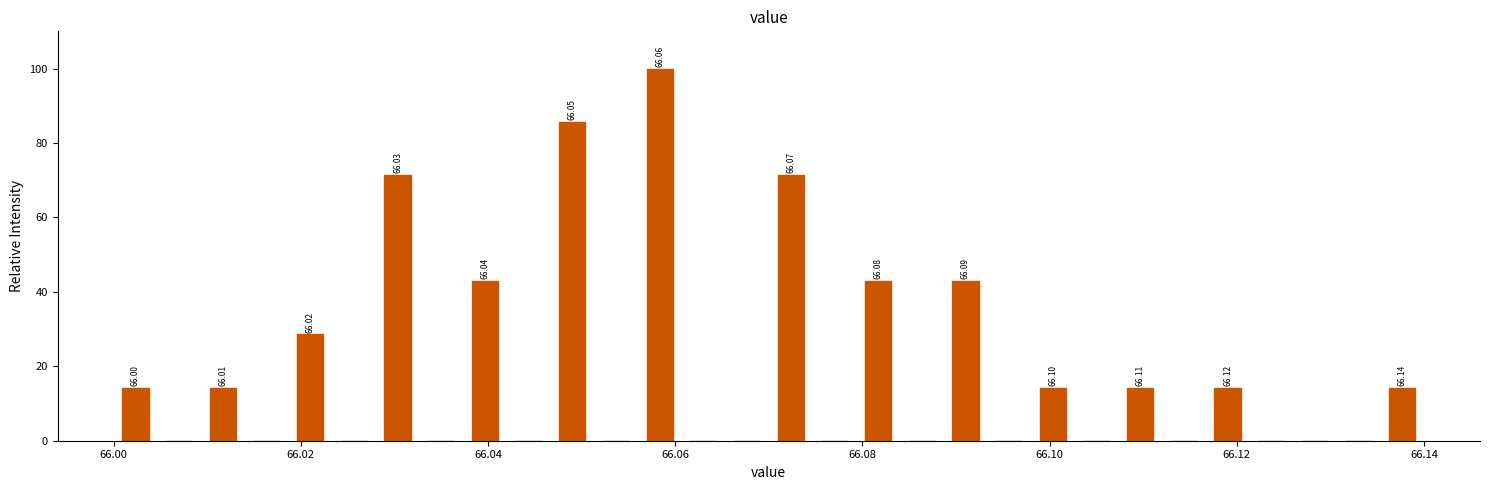

Around what value on the x-axis is the tallest bar? Give the approximate position of its centre, as read against the axis.

66.058